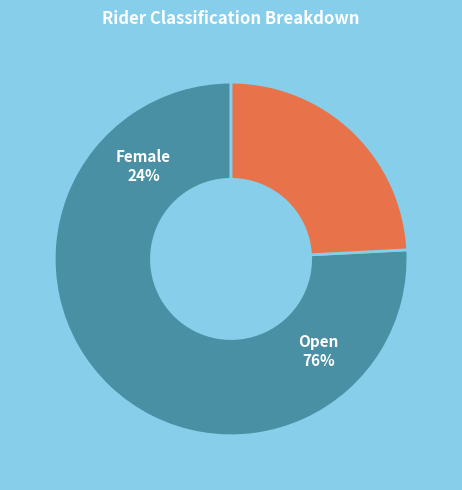

Between Female and Open, which is larger?

Open